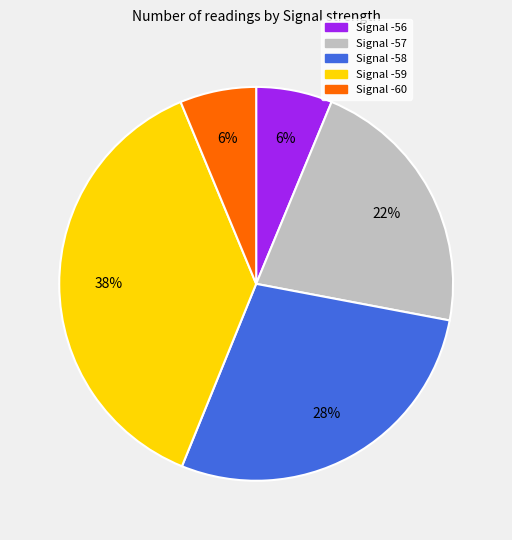

Count the number of slices in the pie.

5